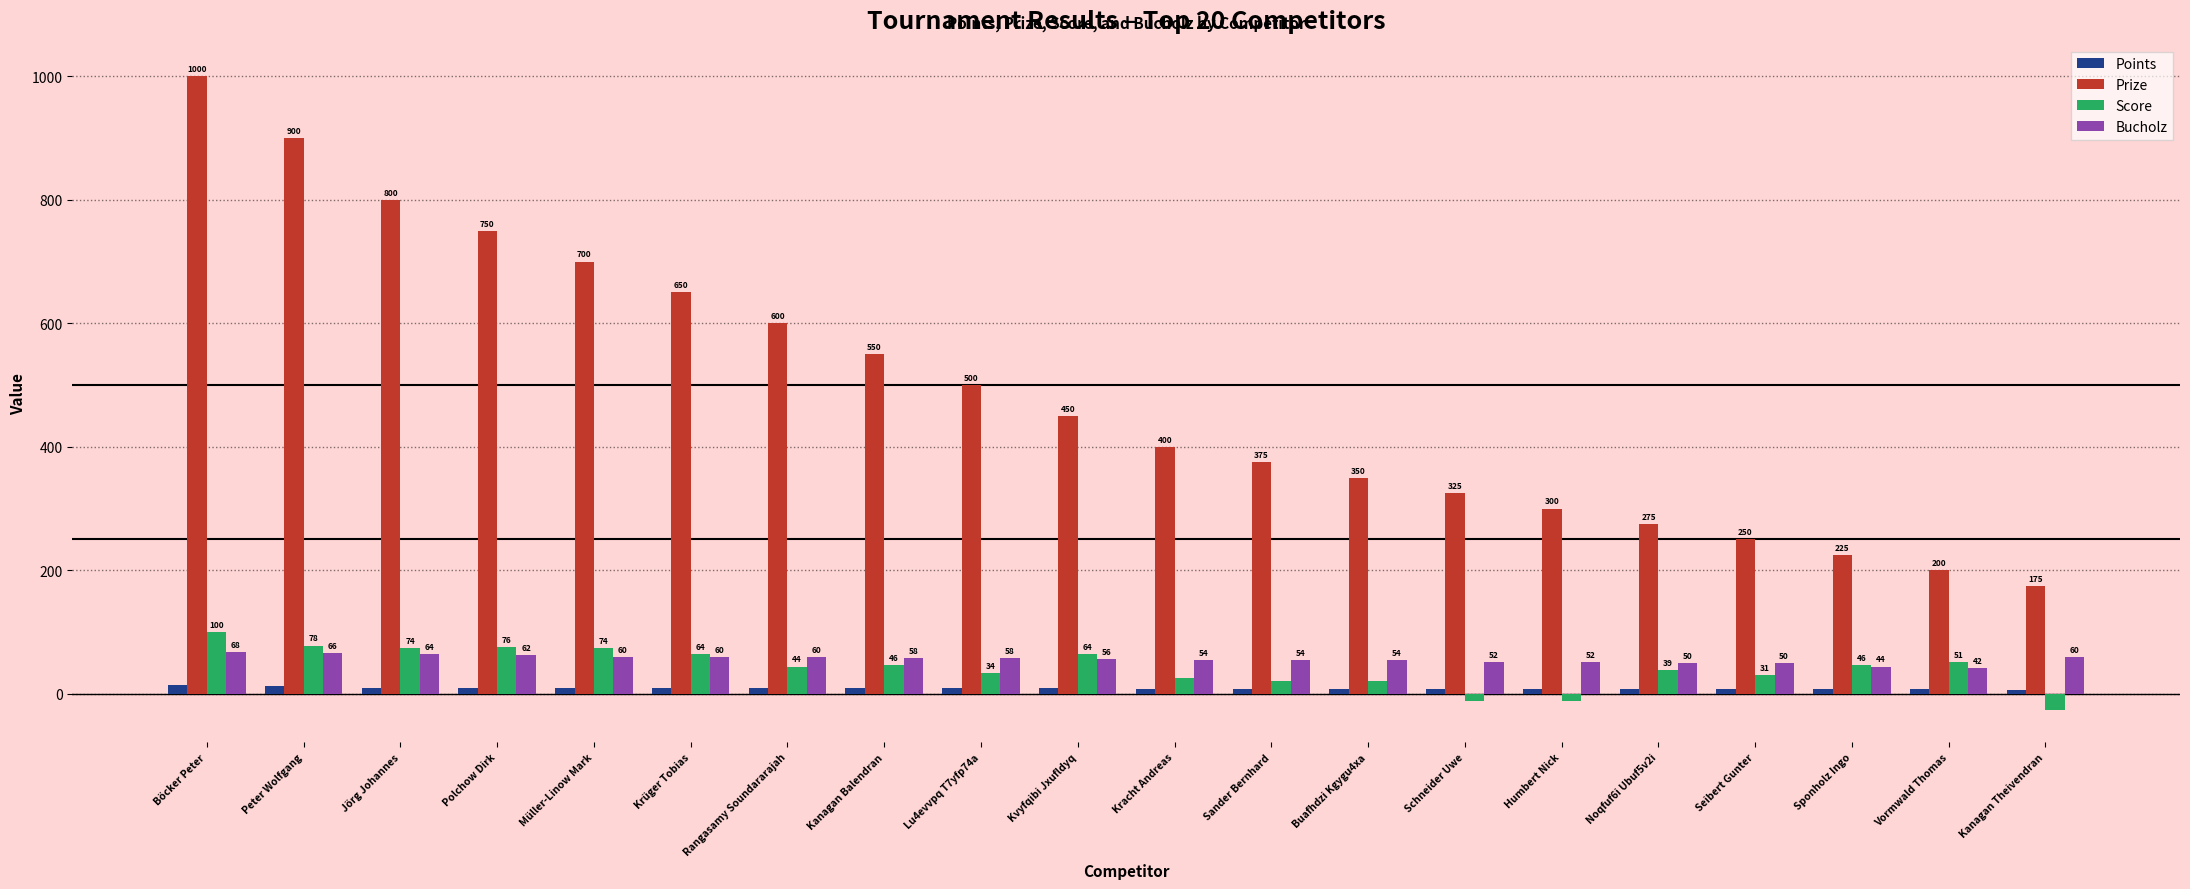

At how many categories does at least one series exceed 905?

1